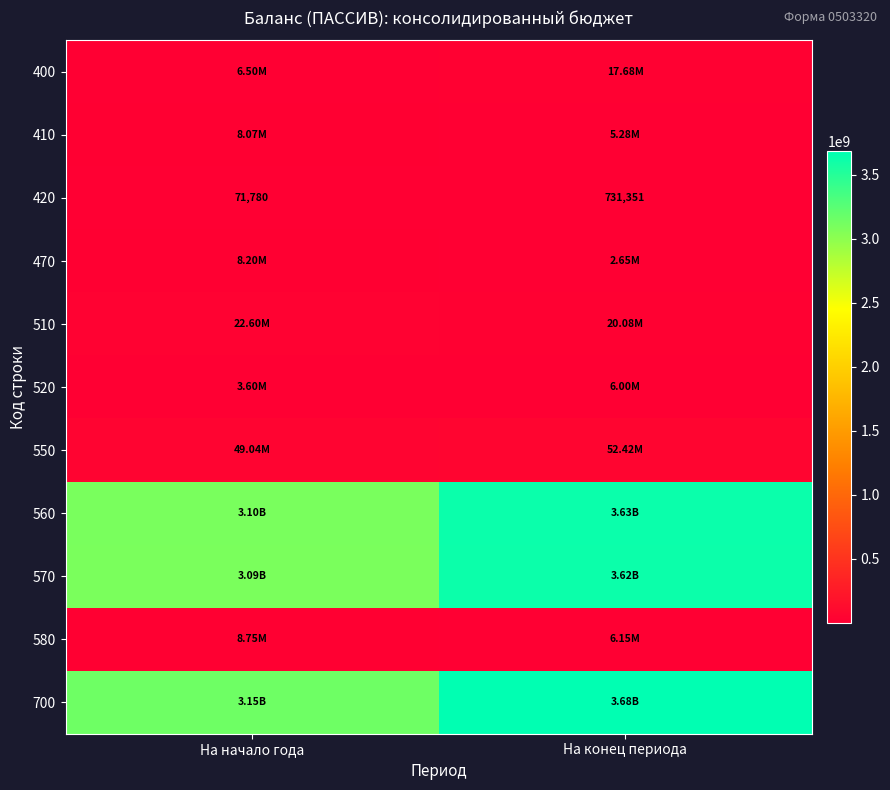

List the labels in order of 570 value, smallest first.

На начало года, На конец периода